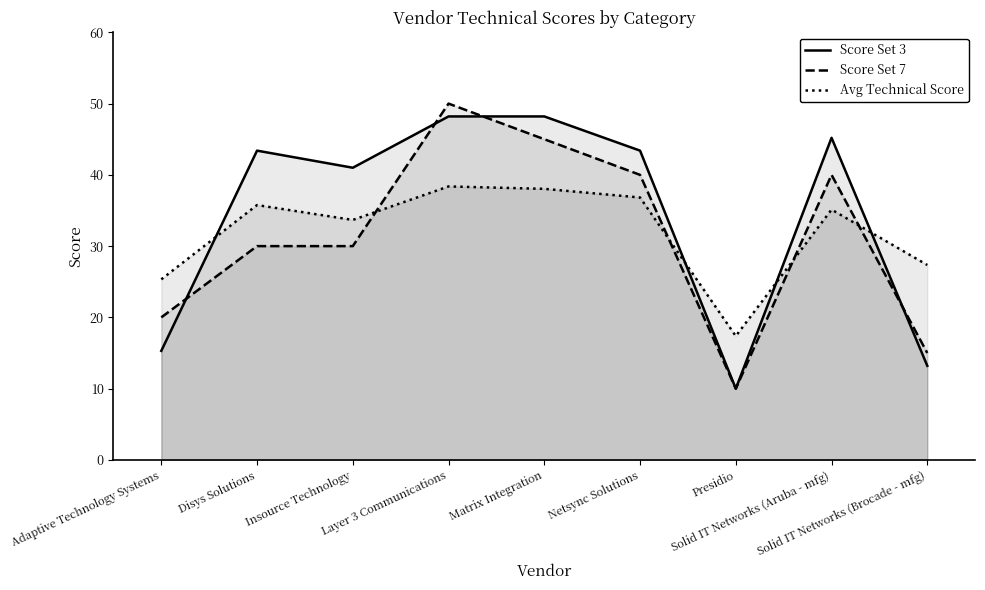

What is the maximum value for Score Set 7?

50.0